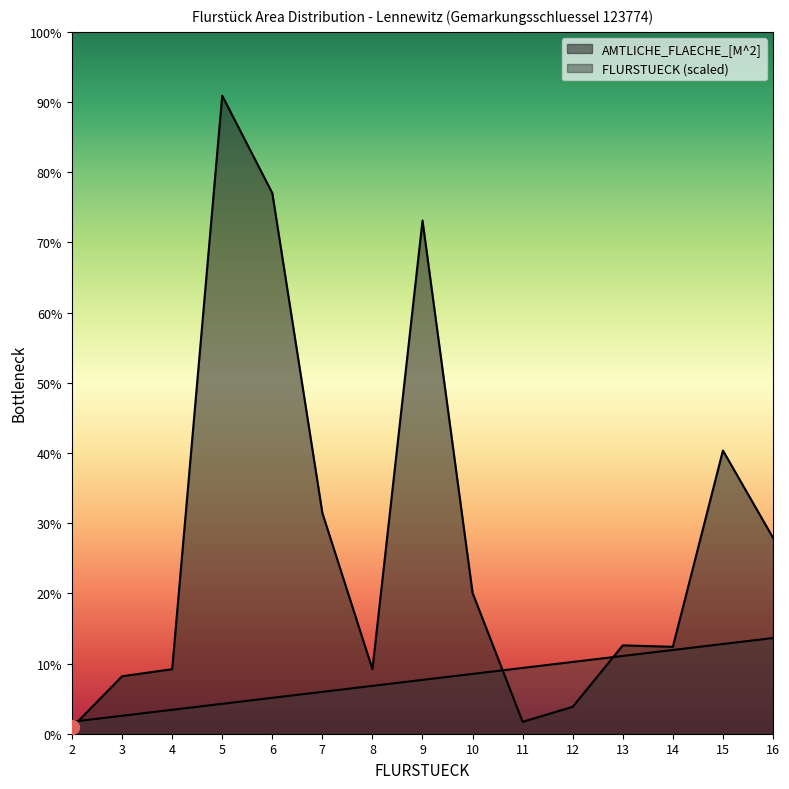

At which label does FLURSTUECK reach its minimum?

2